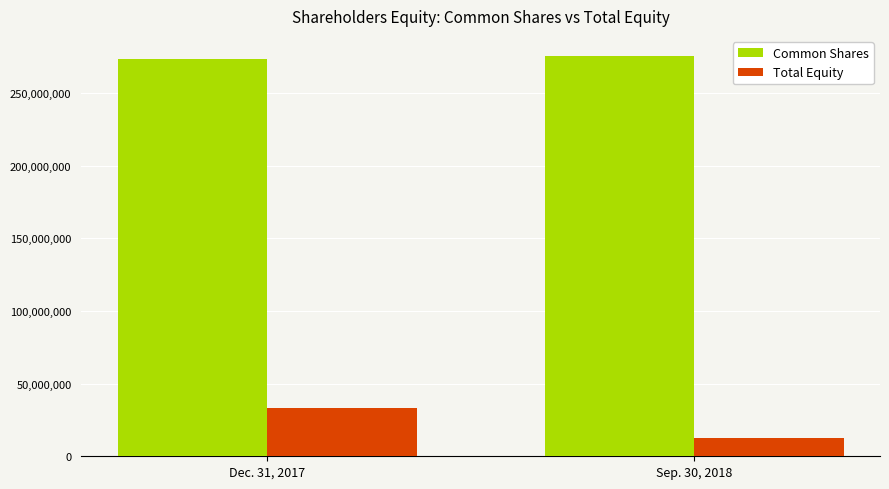

What is the label of the 2nd bar from the left?

Sep. 30, 2018